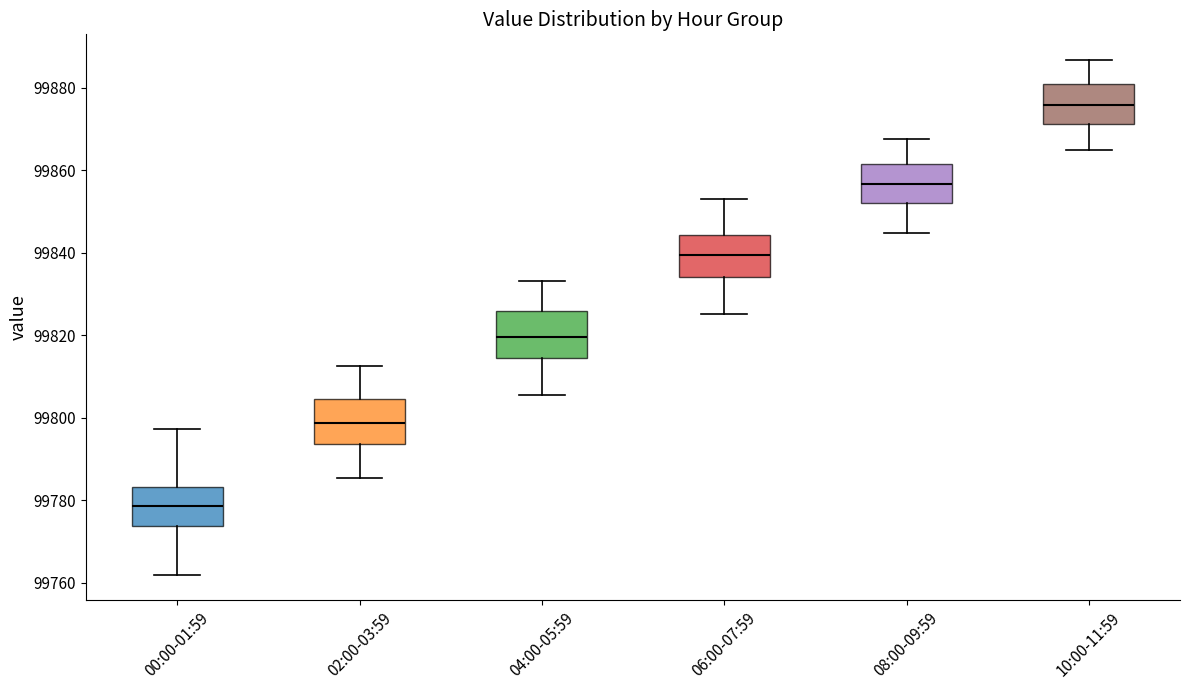

Reading left to right, read every box against the y-axis: the position of its median line, the range the box covers, and the ends of its whiskers. The values are not printed on the chart, so give them approximately, as read against the axis.

00:00-01:59: median 99778, box 99774 to 99784, whiskers 99762 to 99798
02:00-03:59: median 99798, box 99794 to 99804, whiskers 99786 to 99812
04:00-05:59: median 99820, box 99814 to 99826, whiskers 99806 to 99834
06:00-07:59: median 99840, box 99834 to 99844, whiskers 99826 to 99854
08:00-09:59: median 99856, box 99852 to 99862, whiskers 99844 to 99868
10:00-11:59: median 99876, box 99872 to 99880, whiskers 99864 to 99886